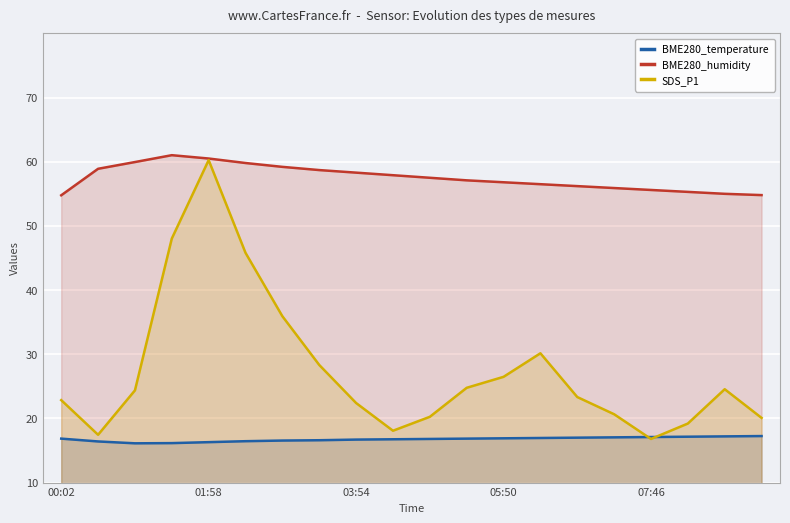

What is the maximum value shown in the chart?

61.0